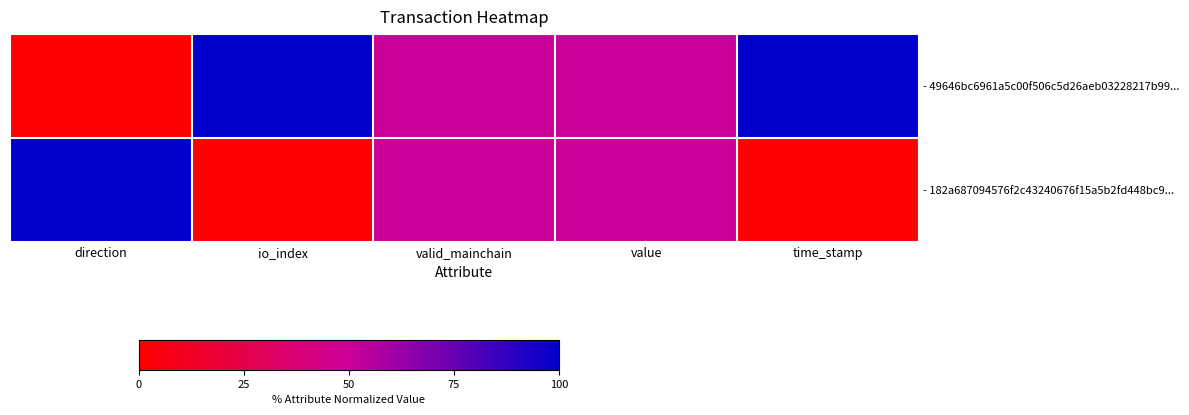

How many distinct data groups are displayed?

2